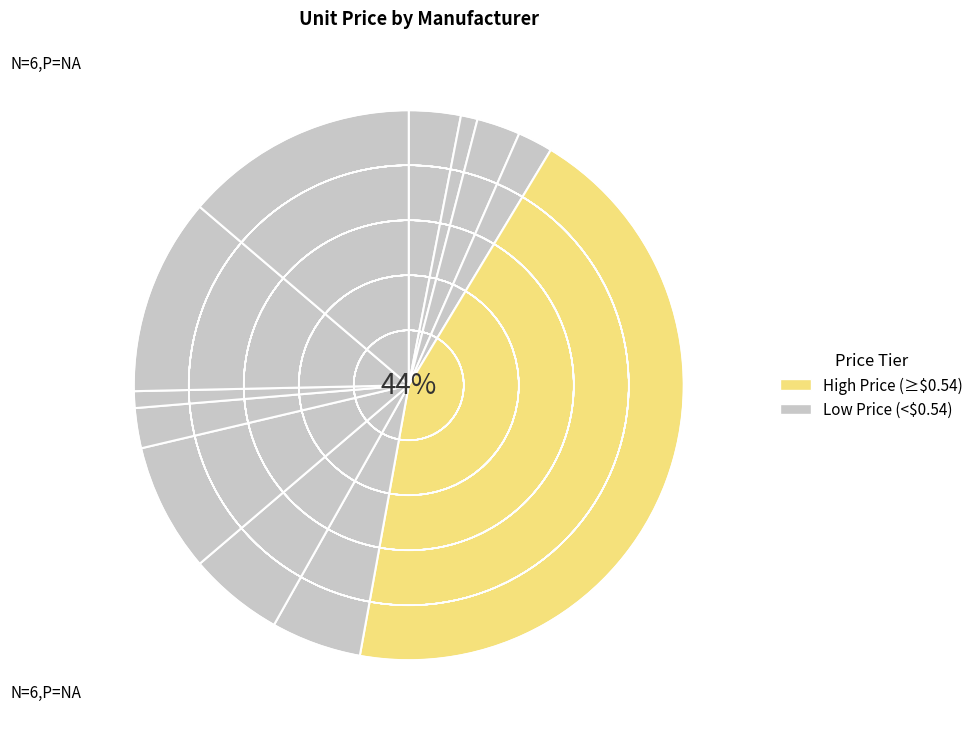

Count the number of slices in the pie.

12